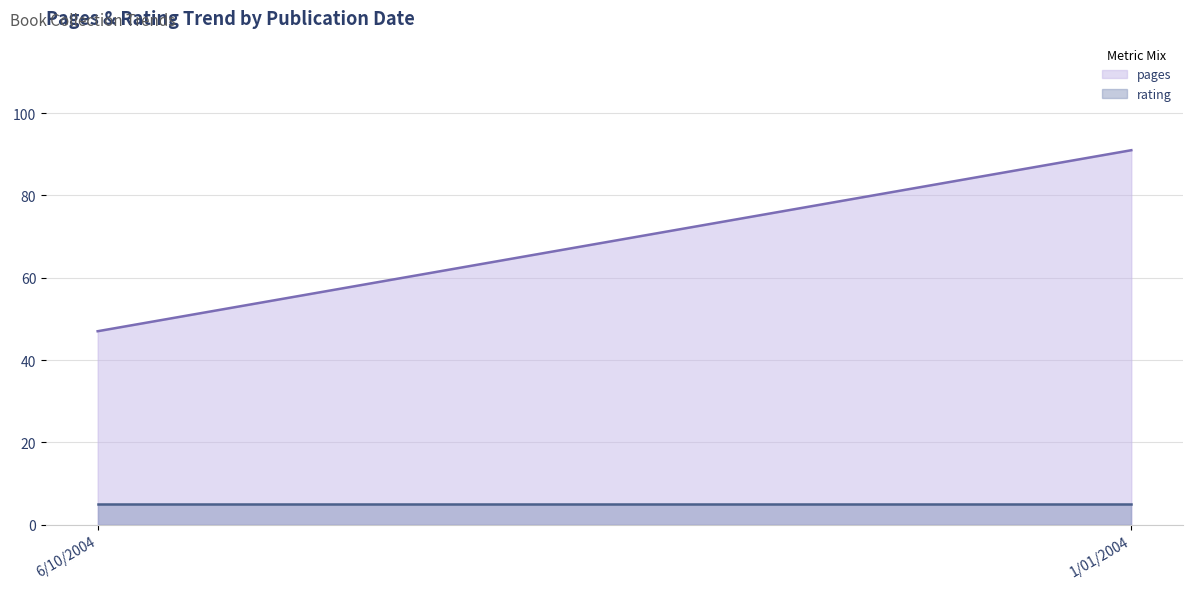

Does the chart have visible grid lines?

Yes